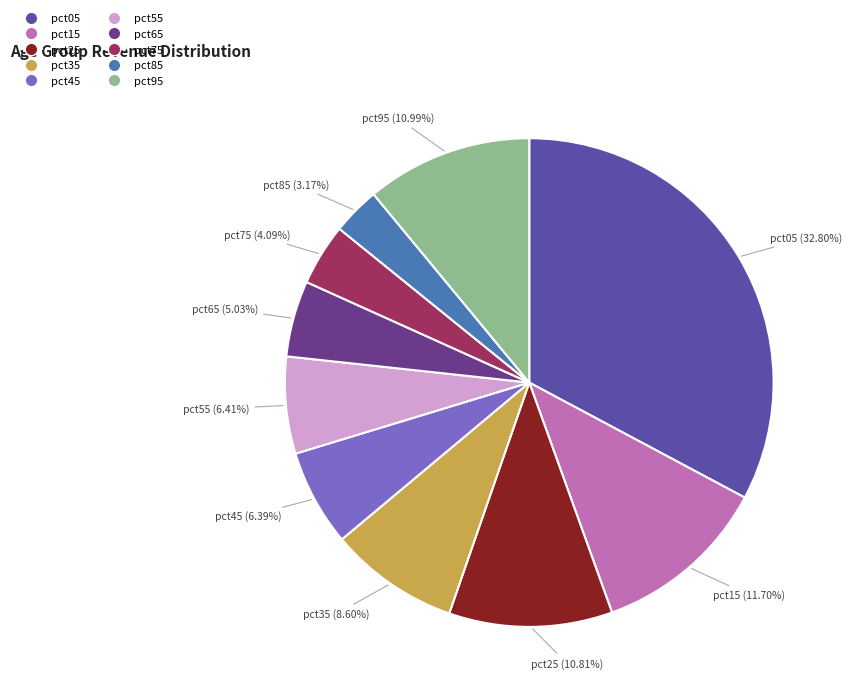

Between pct25 and pct65, which is larger?

pct25